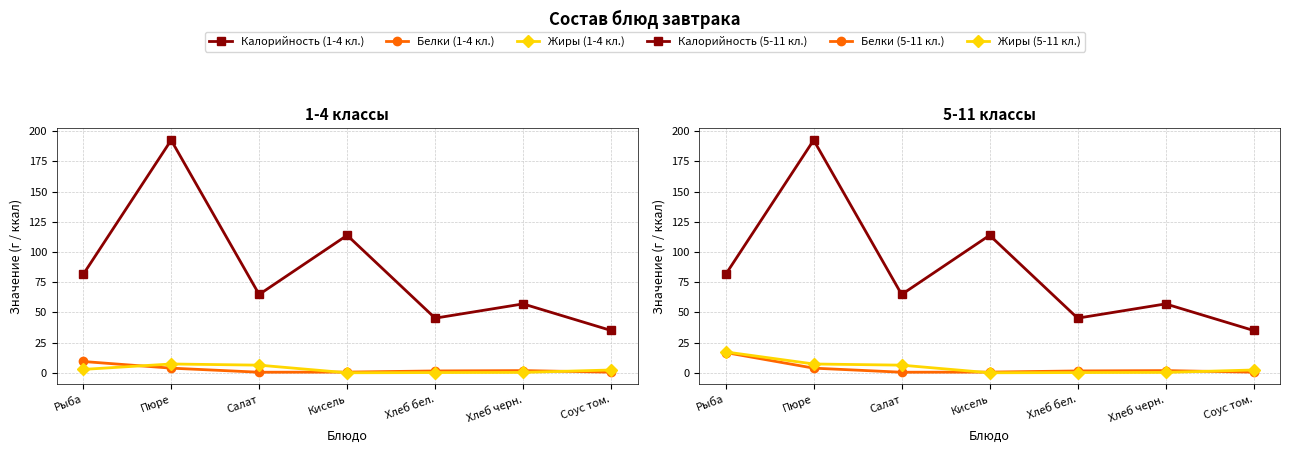

What is the sum of all Белки (1-4 кл.) values?

18.0